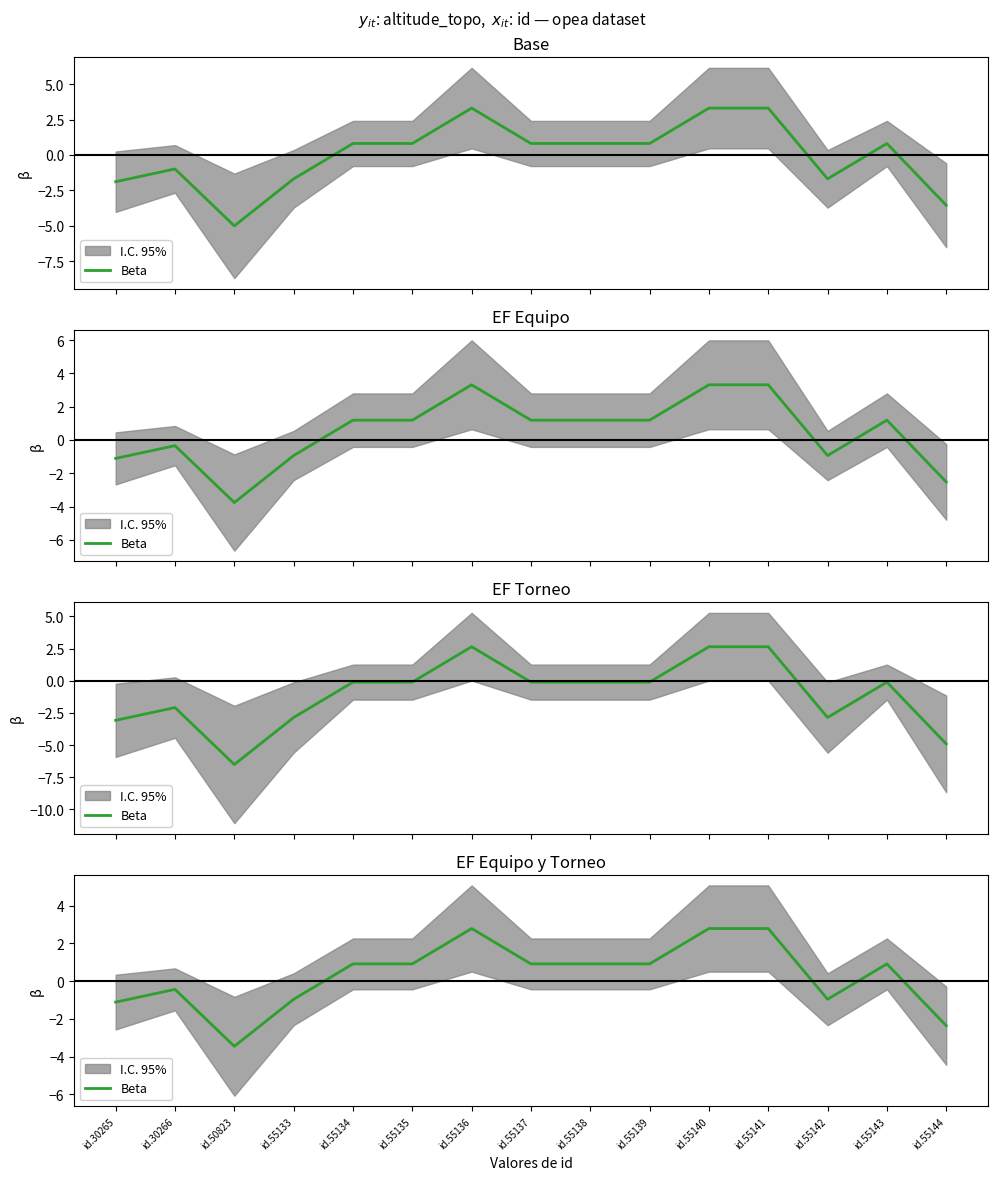

How many lines are shown in the chart?

1